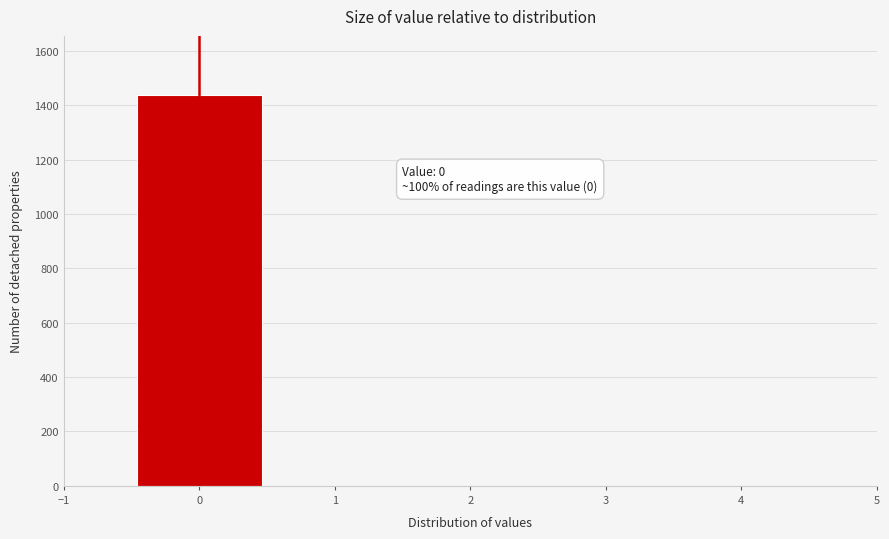

Over which range of the x-axis is the bar tallest?

-0.5 to 0.5